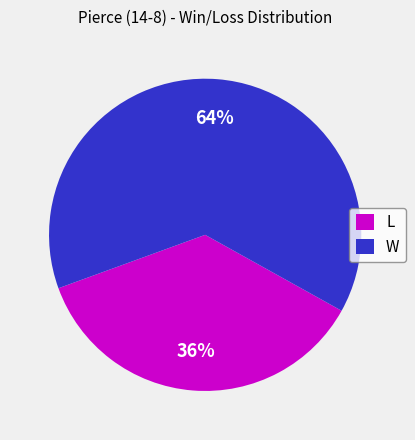

Count the number of slices in the pie.

2